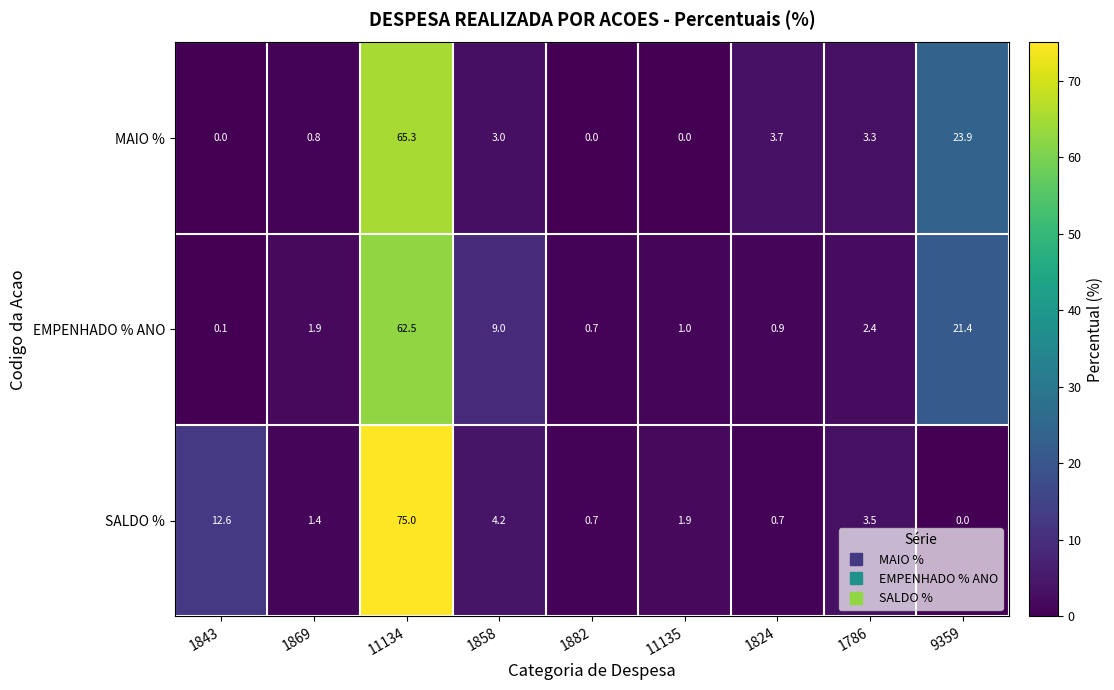

Reading right to left, what are all the values shown in this chart?

MAIO %: 23.9	3.3	3.7	0.0	0.0	3.0	65.3	0.8	0.0
EMPENHADO % ANO: 21.4	2.4	0.9	1.0	0.7	9.0	62.5	1.9	0.1
SALDO %: 0.0	3.5	0.7	1.9	0.7	4.2	75.0	1.4	12.6